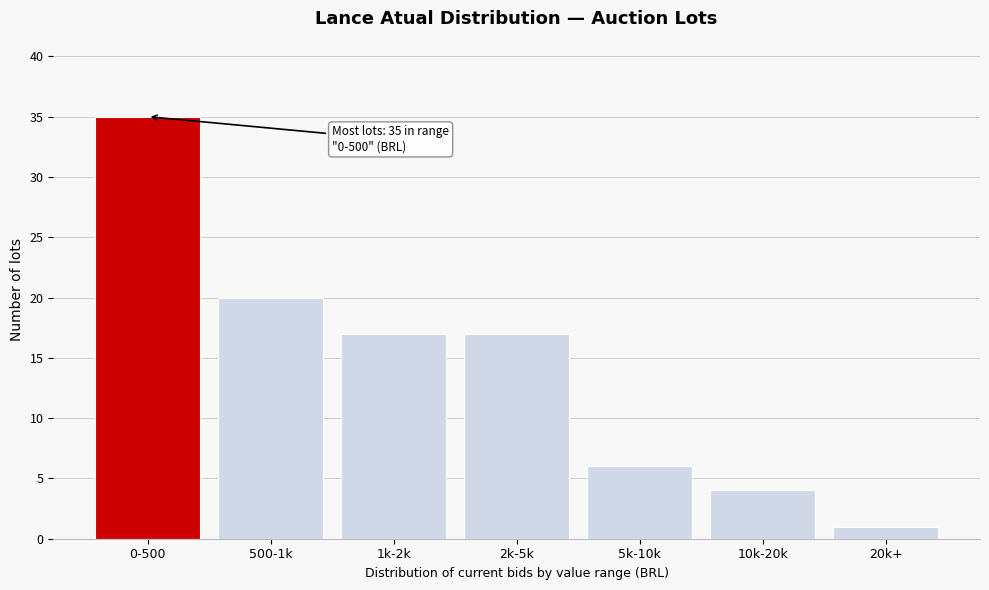

Reading left to right, transcribe all the data shown in this chart.

0-500=35	500-1k=20	1k-2k=17	2k-5k=17	5k-10k=6	10k-20k=4	20k+=1